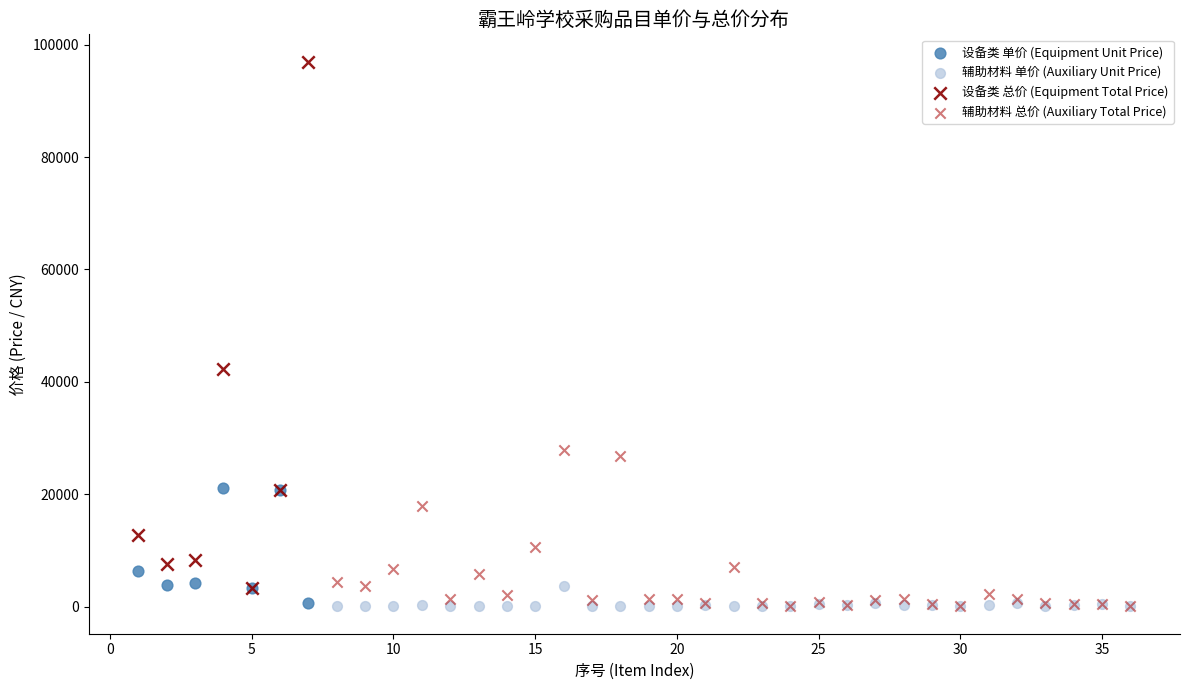

Which series has the widest spread of Y values?

设备类 总价 (Equipment Total Price)